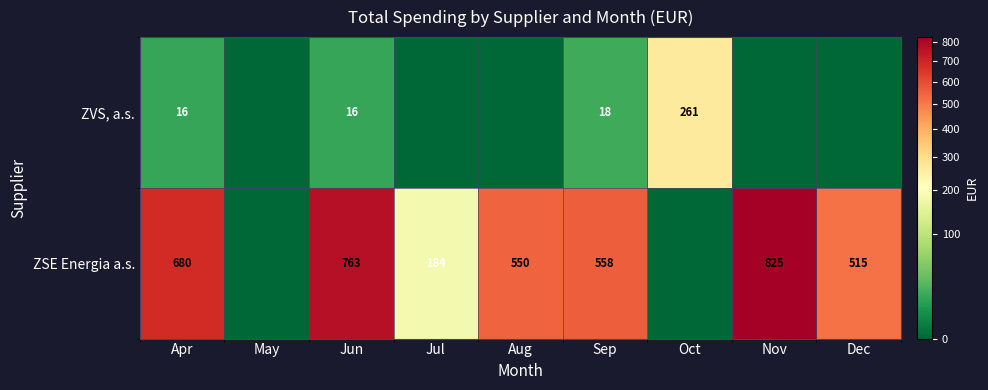

What is the sum of the ZSE Energia a.s. values at Dec and Aug?

1065